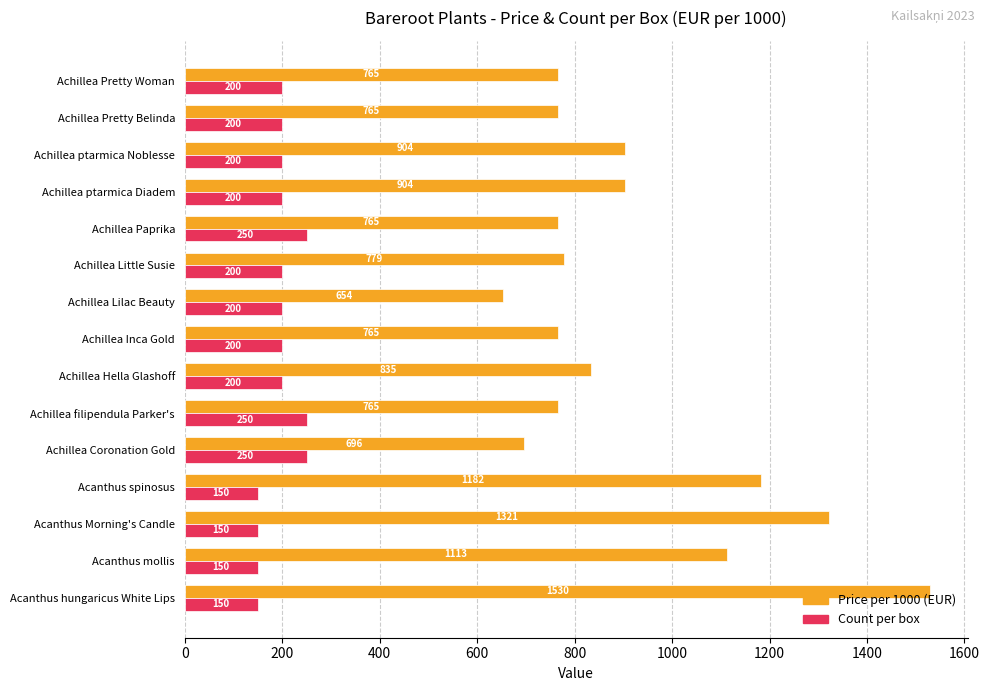

Rank the series at Achillea ptarmica Noblesse from lowest to highest value.

Count per box, Price per 1000 (EUR)